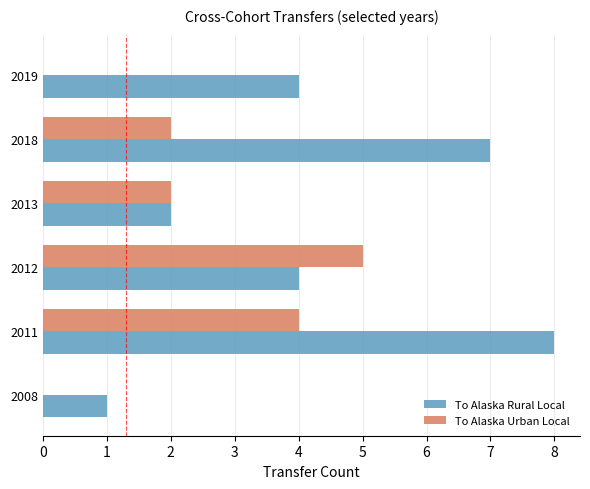

Which category has the highest value across all series?

2011